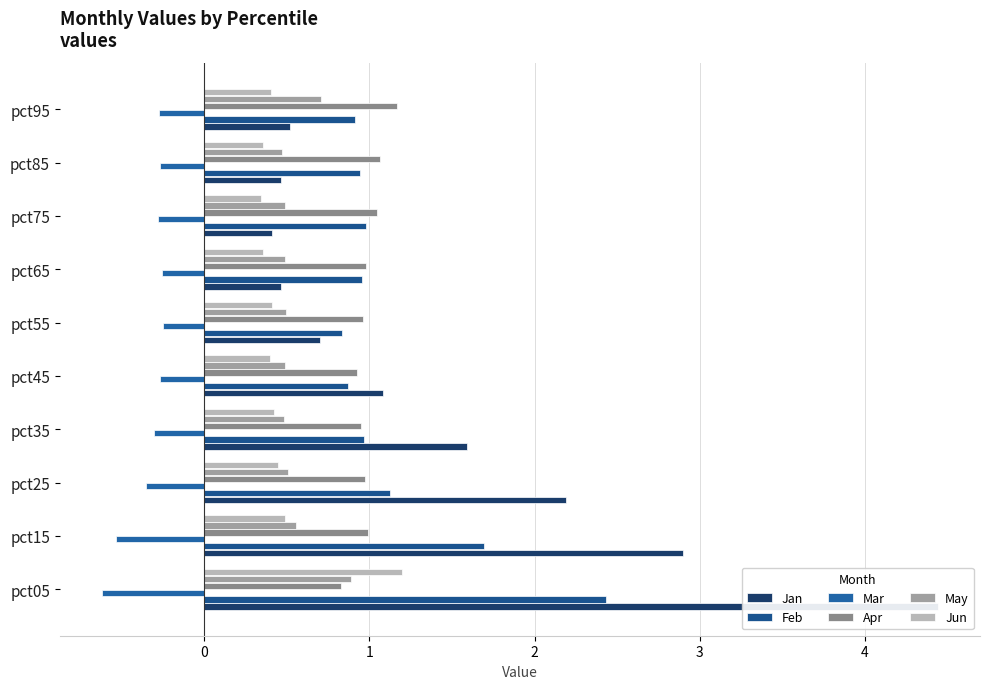

How many bars are there in total?

60